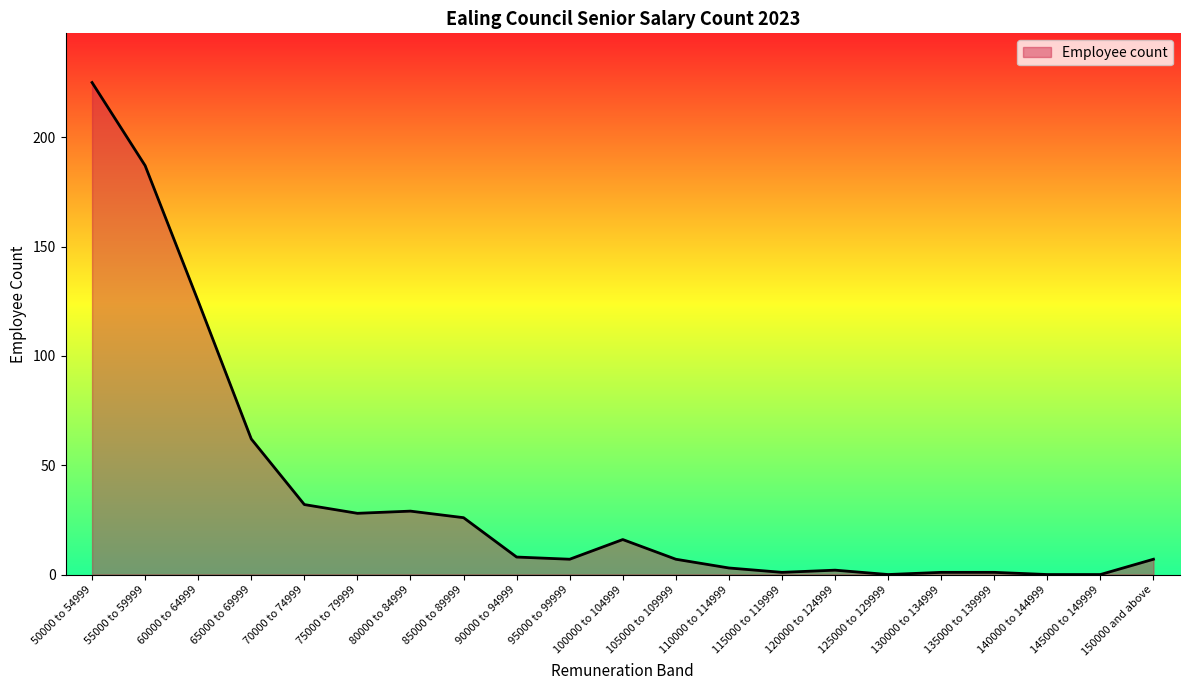

What is the change in value from 90000 to 94999 to 125000 to 129999?

-8